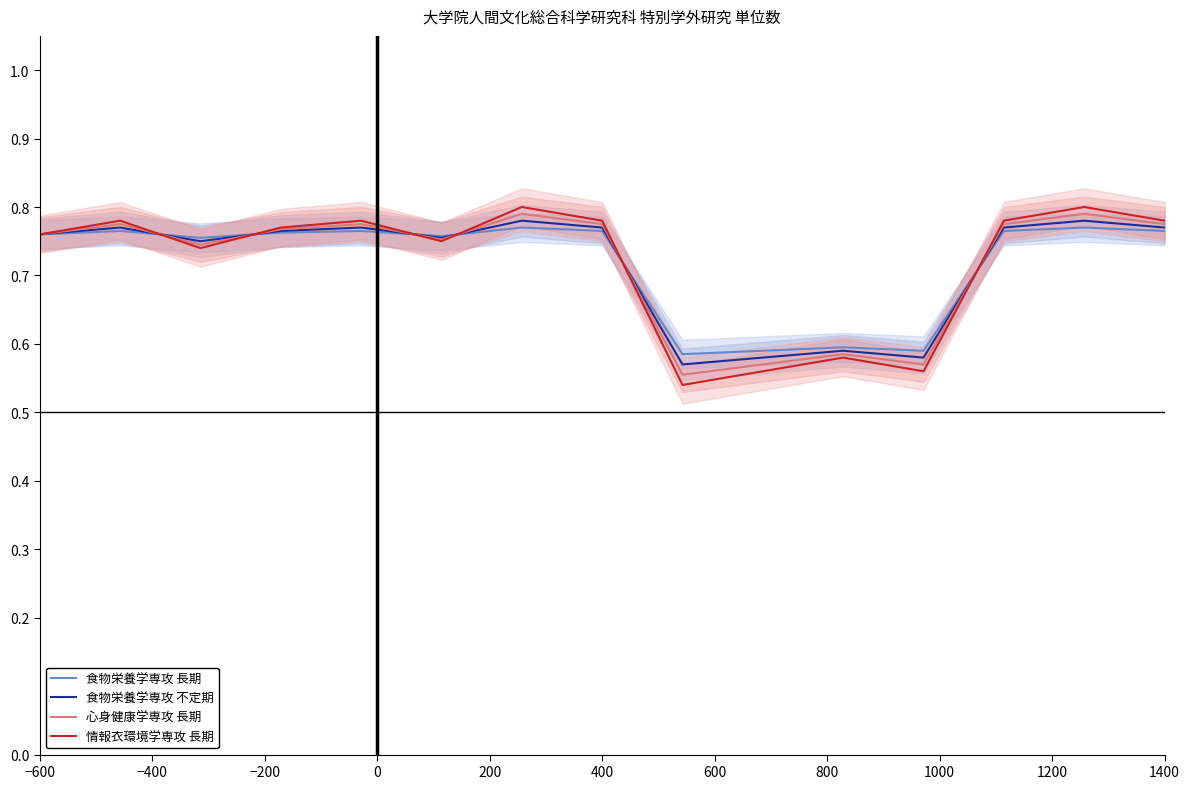

Which series has the largest total across all categories?

食物栄養学専攻 長期